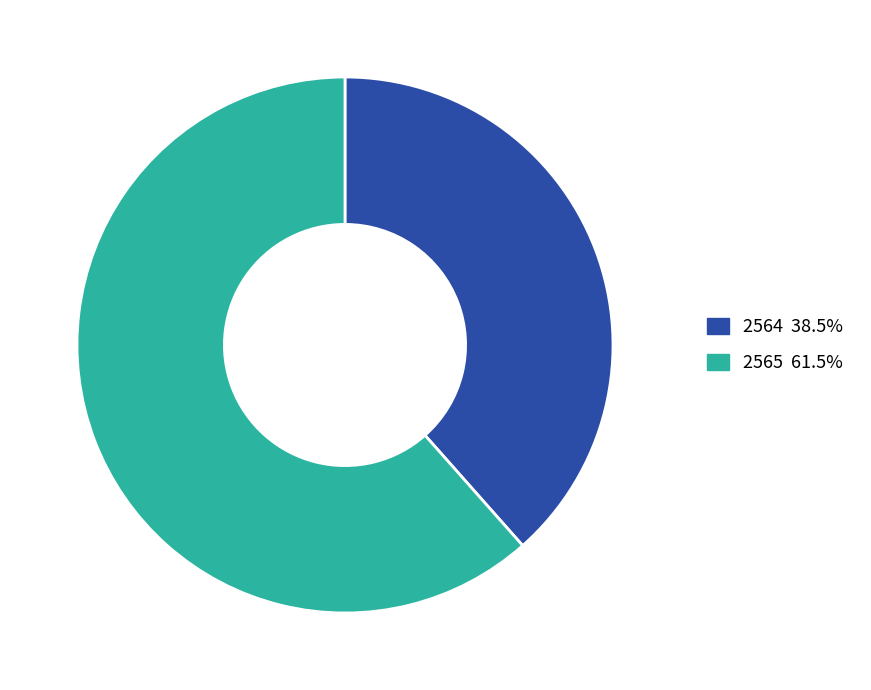

Do 2565 61.5% and 2564 38.5% together represent more than half of the pie?

Yes